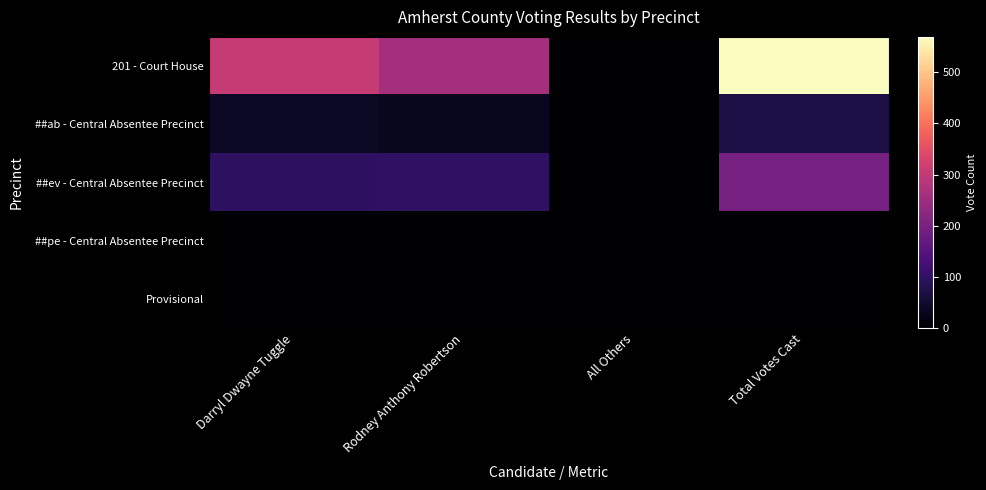

Reading left to right, what are all the values shown in this chart?

201 - Court House: Darryl Dwayne Tuggle=305	Rodney Anthony Robertson=261	All Others=3	Total Votes Cast=569
##ab - Central Absentee Precinct: Darryl Dwayne Tuggle=38	Rodney Anthony Robertson=32	All Others=2	Total Votes Cast=72
##ev - Central Absentee Precinct: Darryl Dwayne Tuggle=96	Rodney Anthony Robertson=99	All Others=2	Total Votes Cast=197
##pe - Central Absentee Precinct: Darryl Dwayne Tuggle=0	Rodney Anthony Robertson=1	All Others=0	Total Votes Cast=1
Provisional: Darryl Dwayne Tuggle=0	Rodney Anthony Robertson=1	All Others=0	Total Votes Cast=1